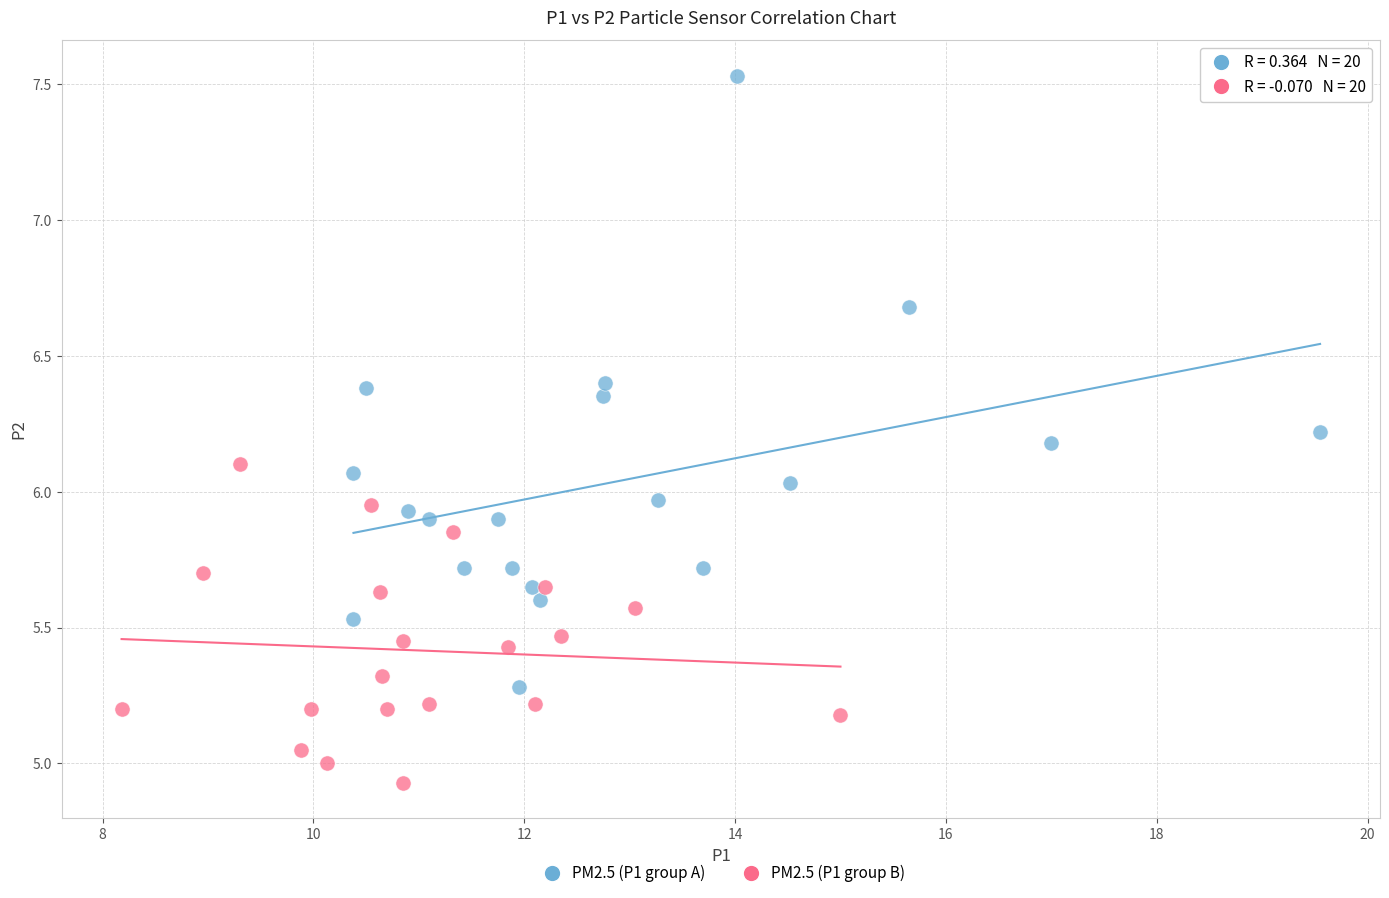

Which series has the largest Y range (max minus min)?

PM2.5 (P1 group A)